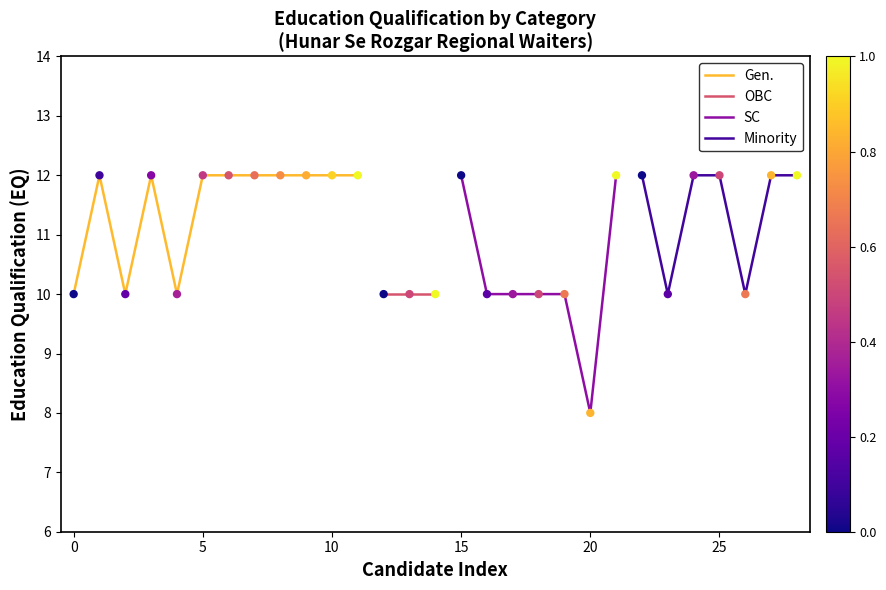

The SC series shows 14 at 20. True or false?

False